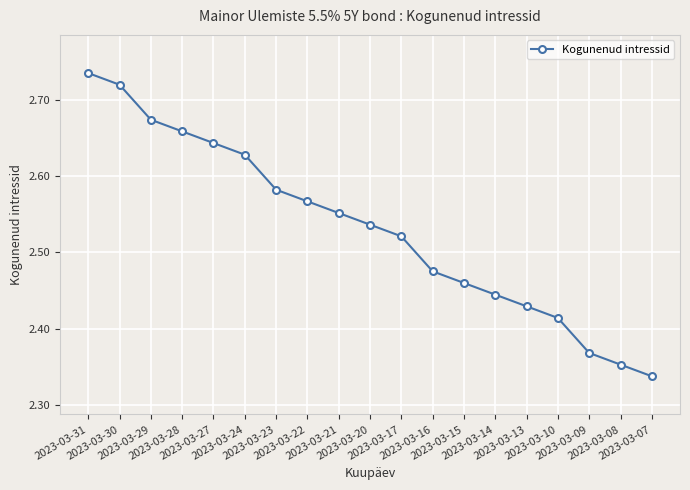

Which category has the highest value across all series?

2023-03-31